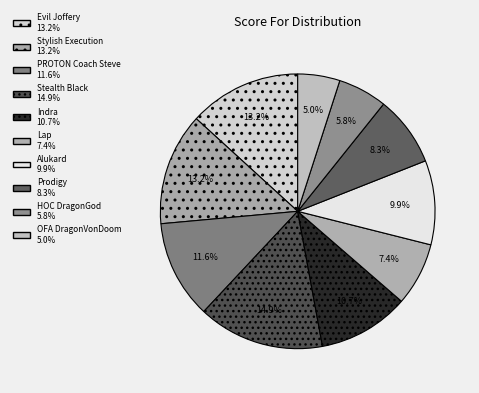

True or false: Stylish Execution accounts for 1% of the total.

False